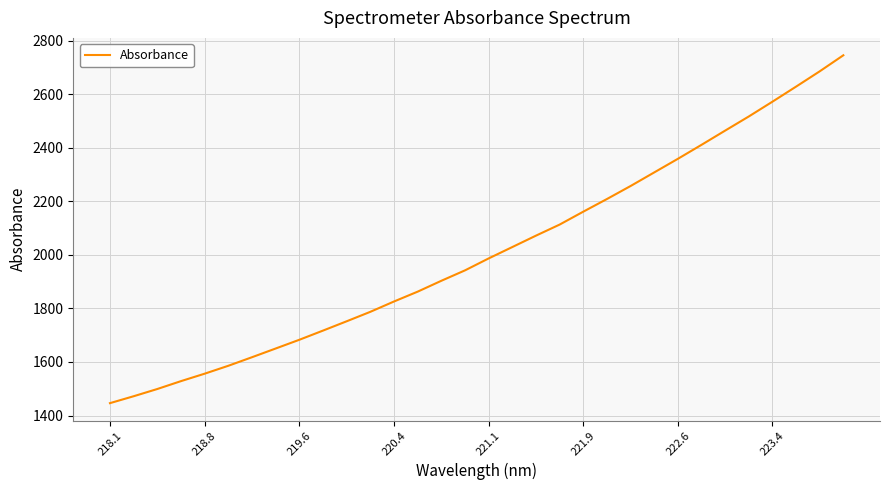

What is the maximum value shown in the chart?

2745.7